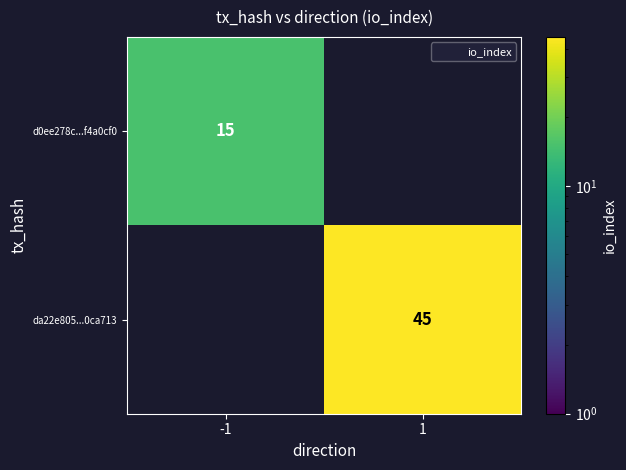

Rank the categories by d0ee278c...f4a0cf0 value from lowest to highest.

-1, 1